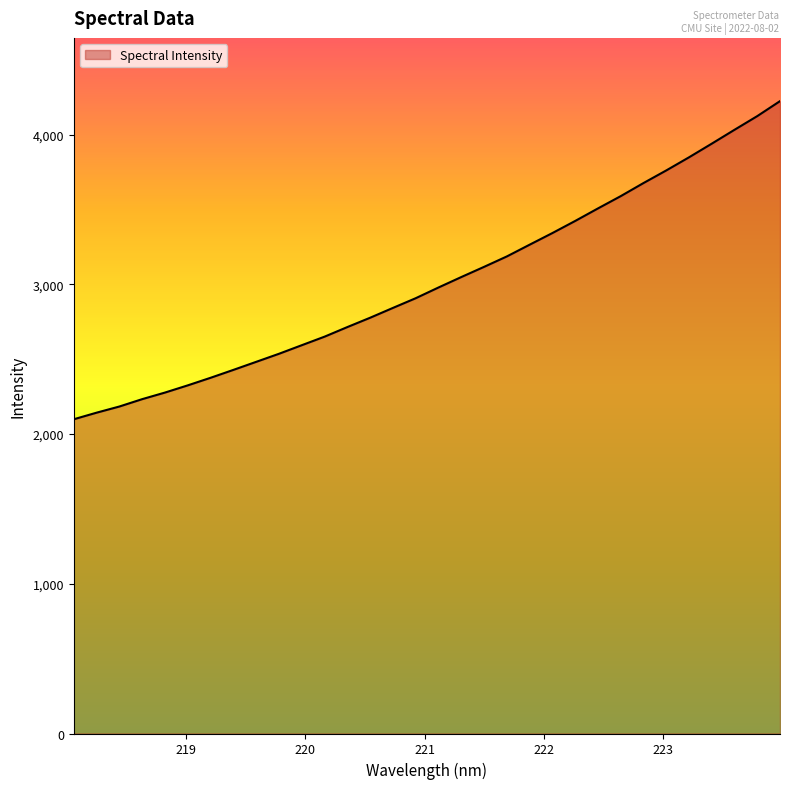

How many values exceed 2979?

16